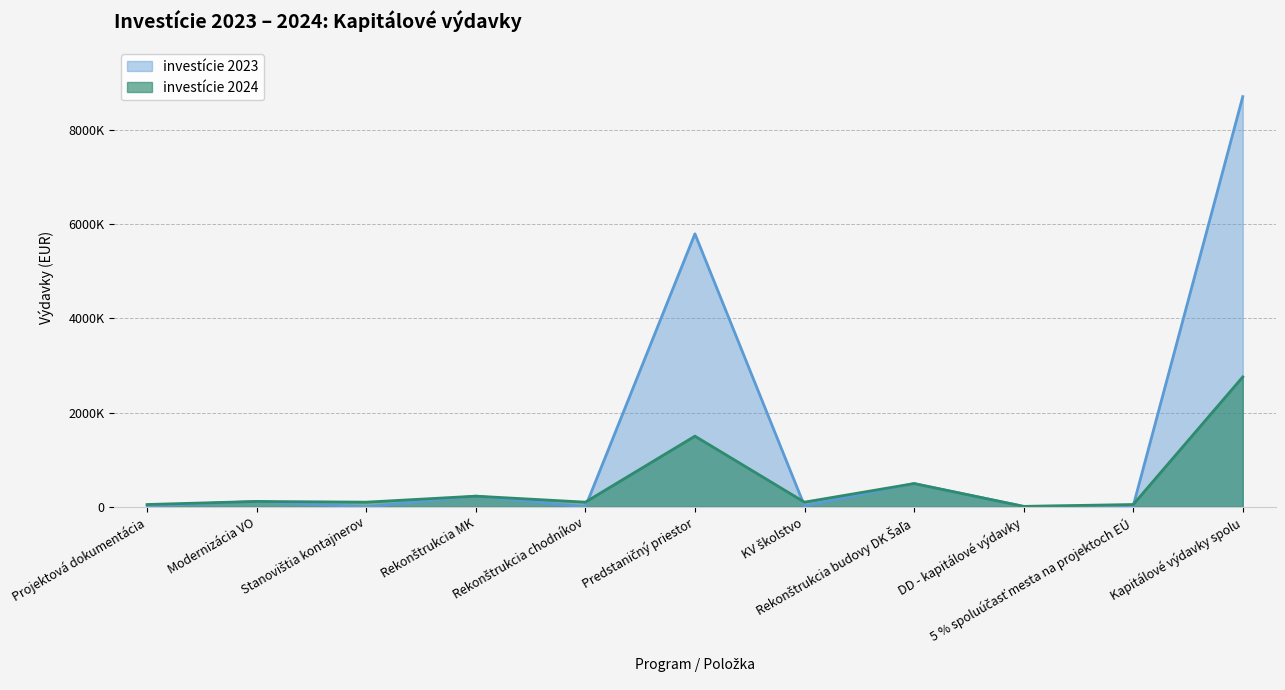

Rank the series by their maximum value, from lowest to highest.

investície 2024, investície 2023